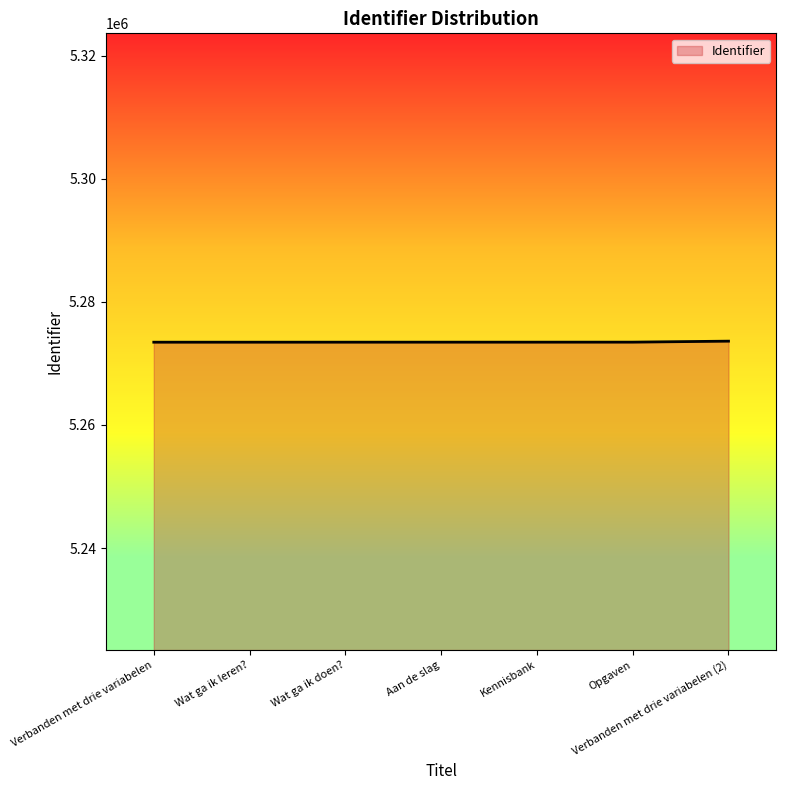

How many categories are shown in the chart?

7